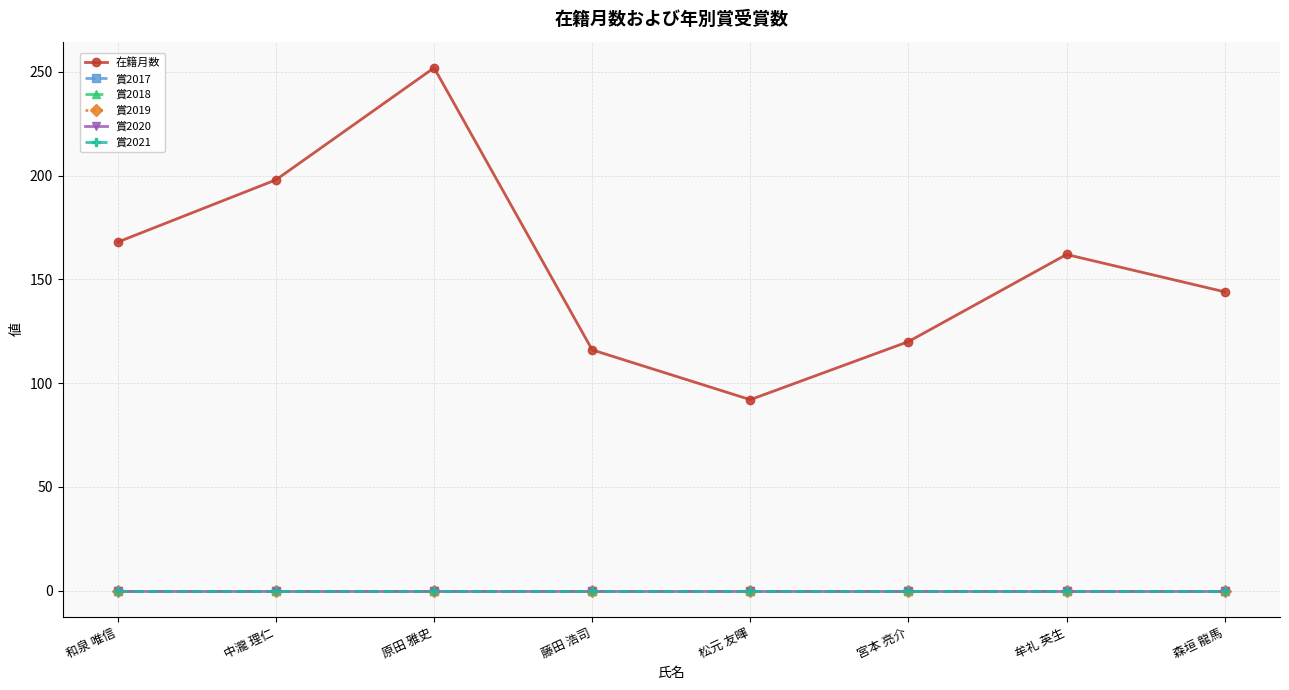

How many data points does each series have?

8